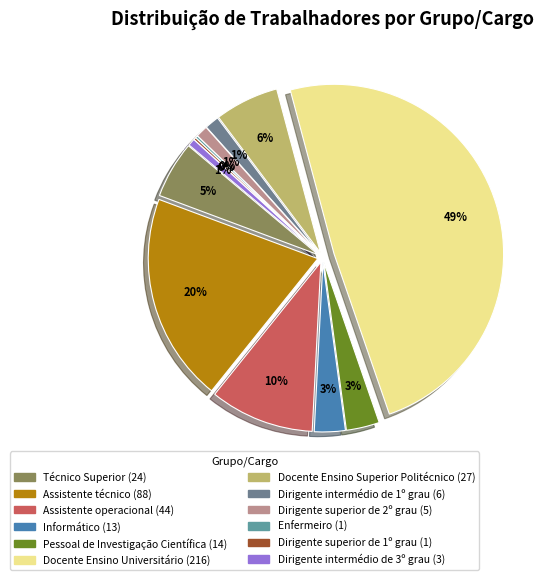

Combined, do Dirigente superior de 2º grau and Dirigente intermédio de 2º grau account for over 50%?

No